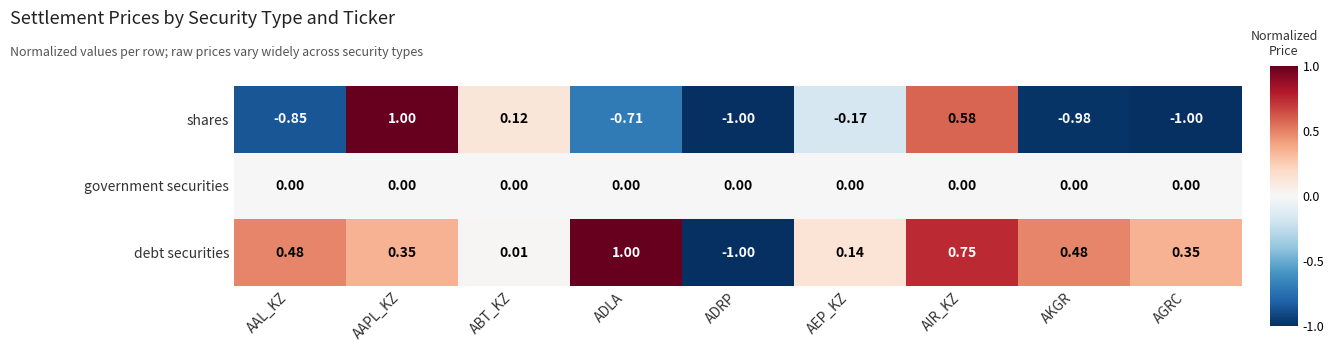

Which series has the largest range (max minus min)?

shares